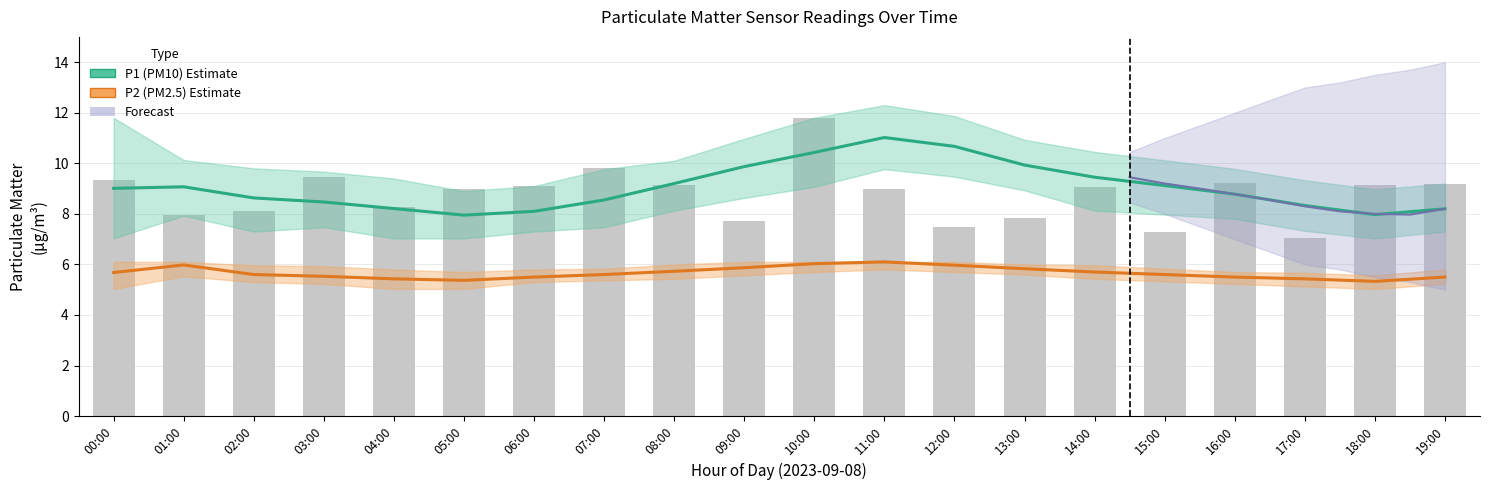

At which category is the sum across all series the highest?

11:00